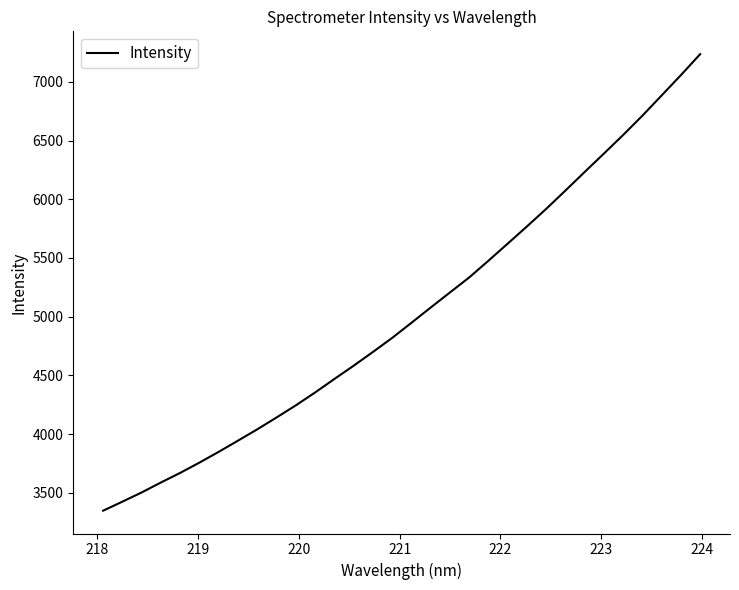

What is the smallest value displayed?

3346.7